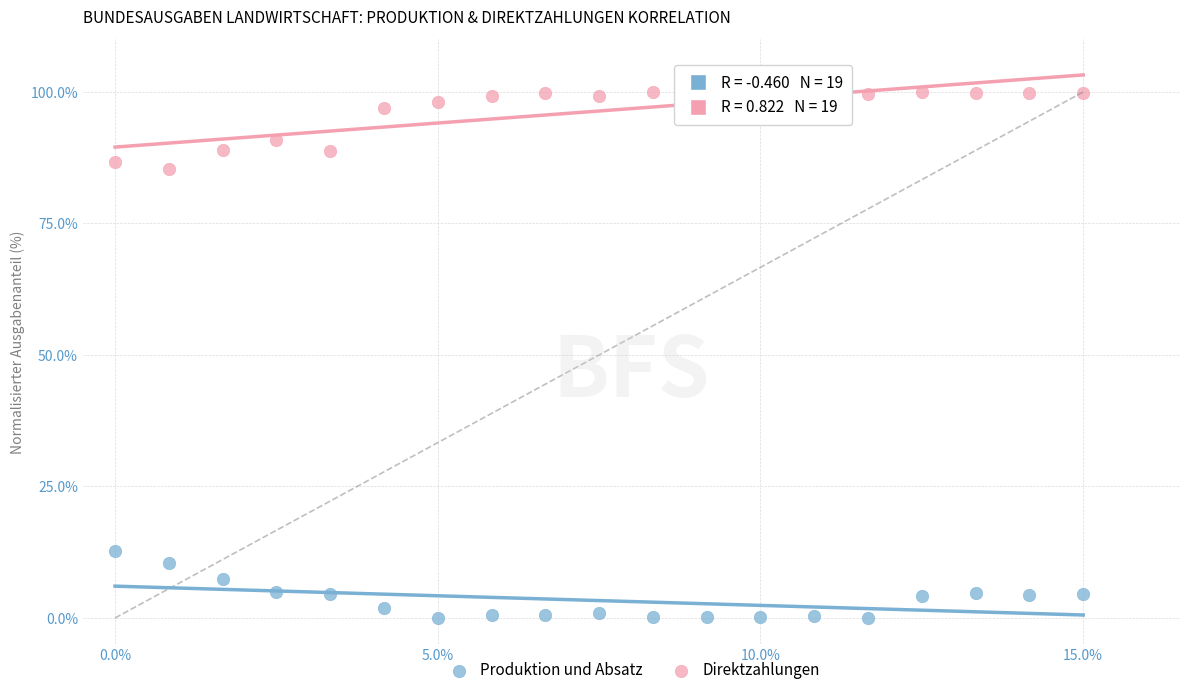

Which series has the largest Y range (max minus min)?

Direktzahlungen